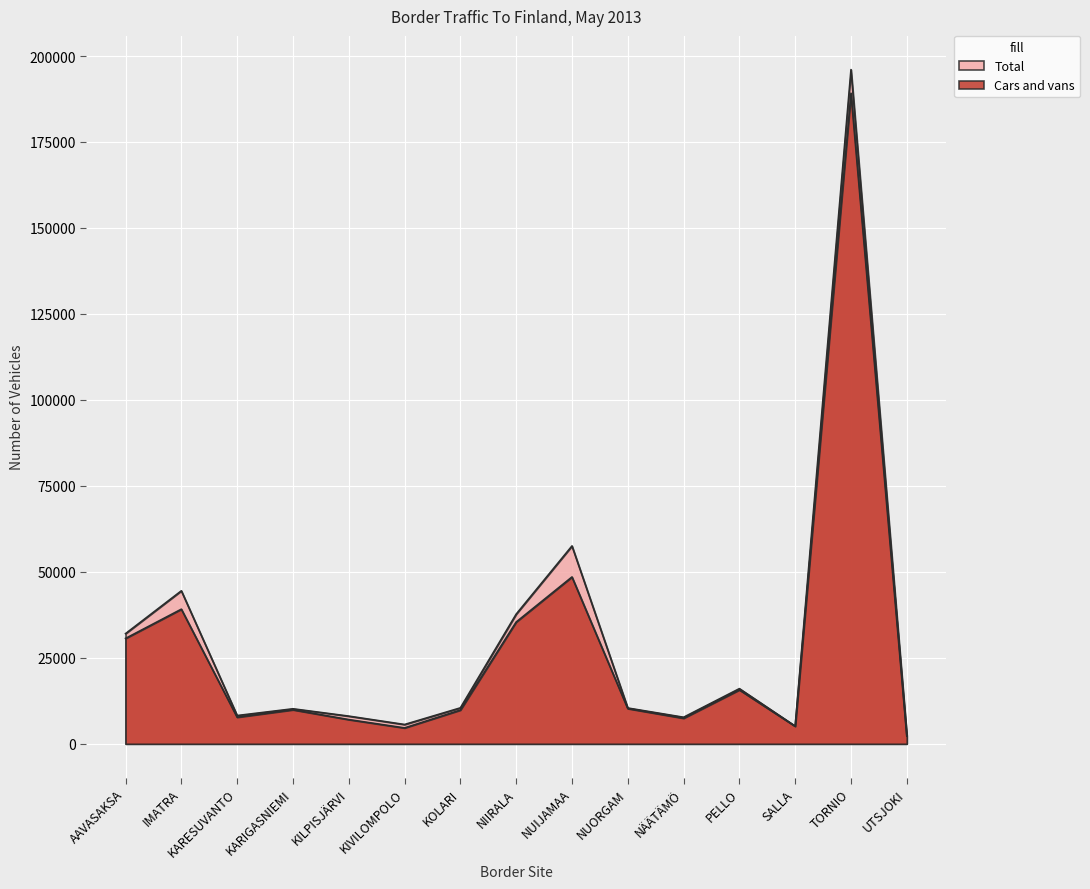

What is the total value across all series at UTSJOKI?

4805